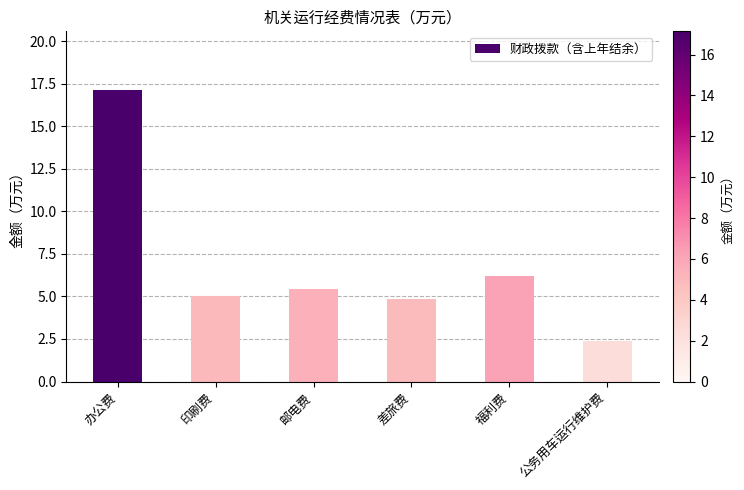

Count the number of categories in the chart.

6